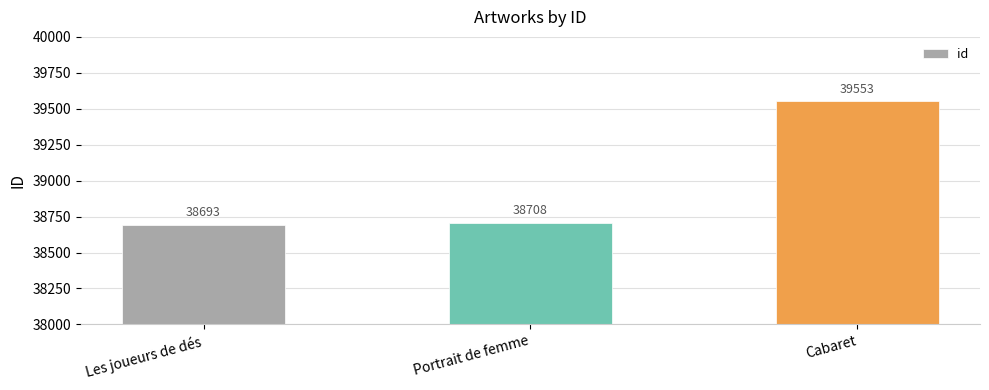

The value at Cabaret is 17494. True or false?

False